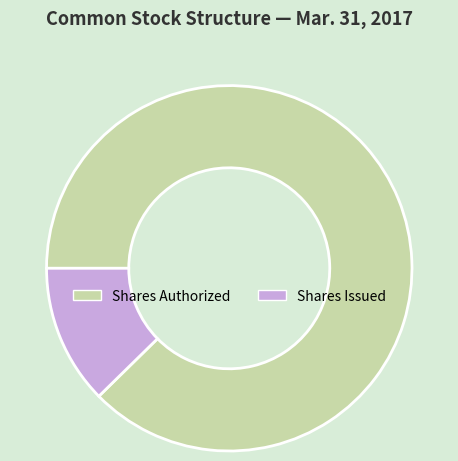

What is the largest slice in the pie chart?

Shares Authorized